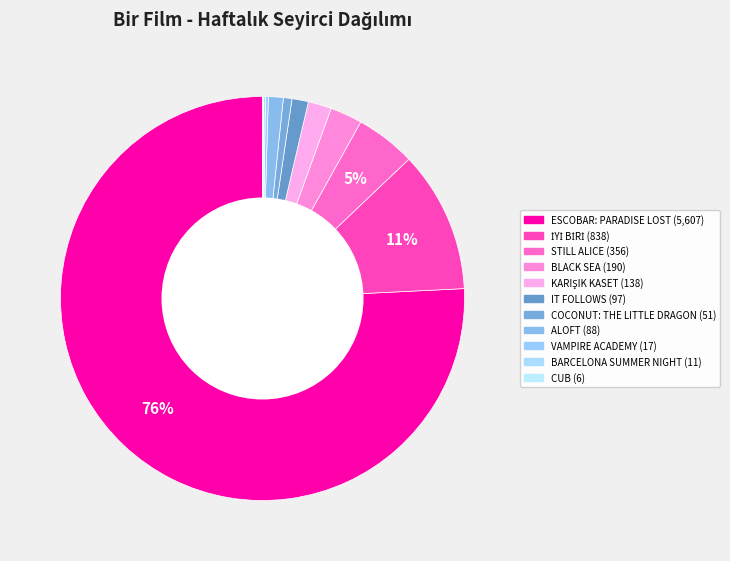

Combined, what portion of the pie is ALOFT and İYİ BİRİ?

12.5%